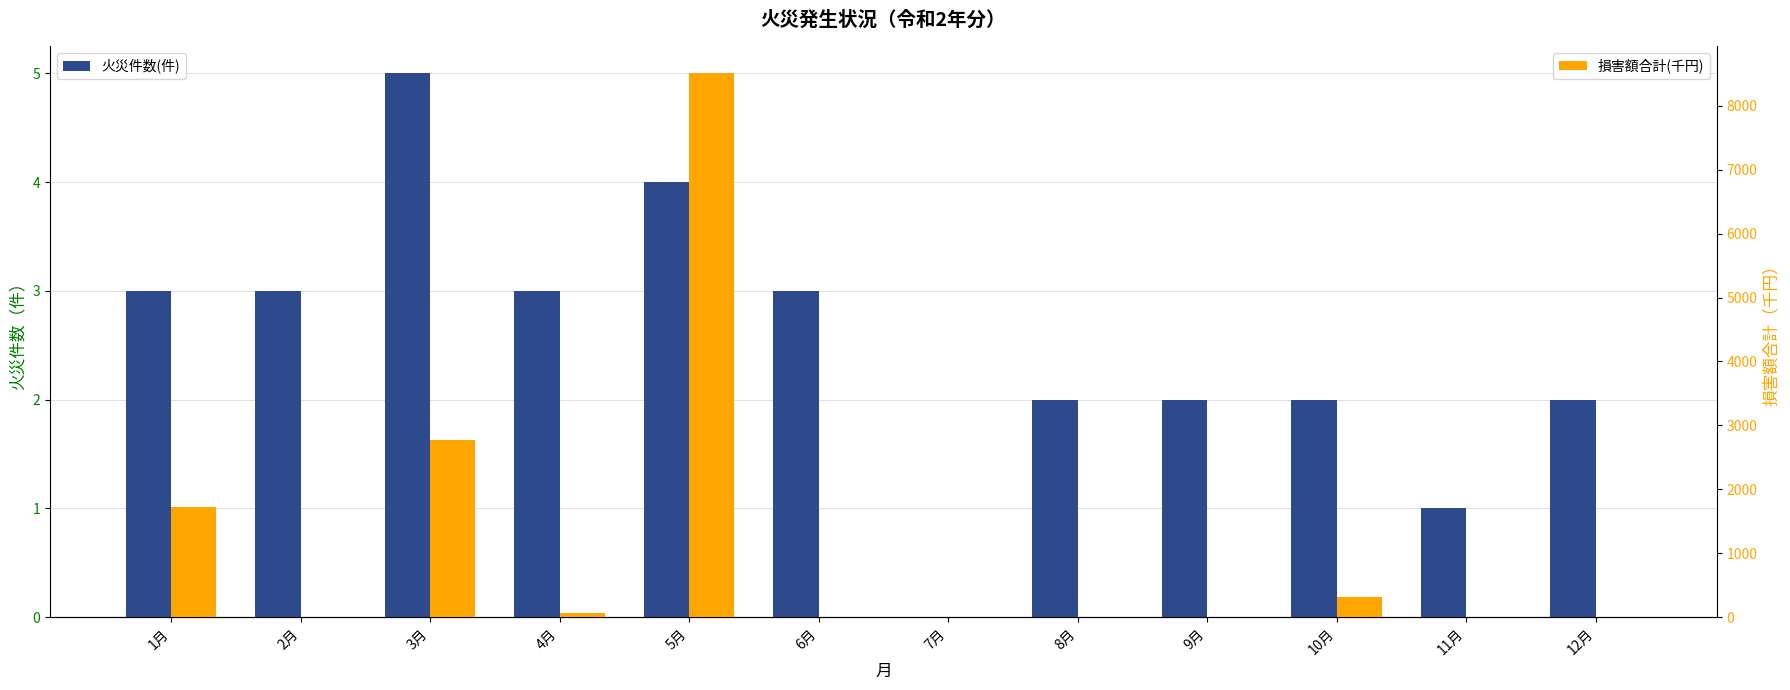

Reading right to left, transcribe all the data shown in this chart.

火災件数(件): 2	1	2	2	2	0	3	4	3	5	3	3
損害額合計(千円): 0	0	317	0	1	0	2	8509	56	2767	0	1726